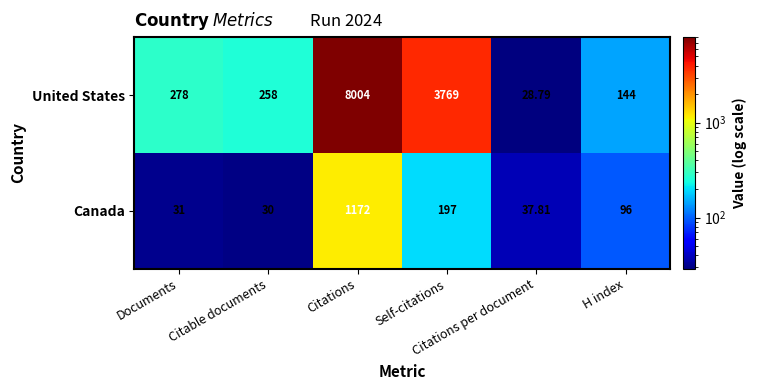

Which series has the largest total across all categories?

United States